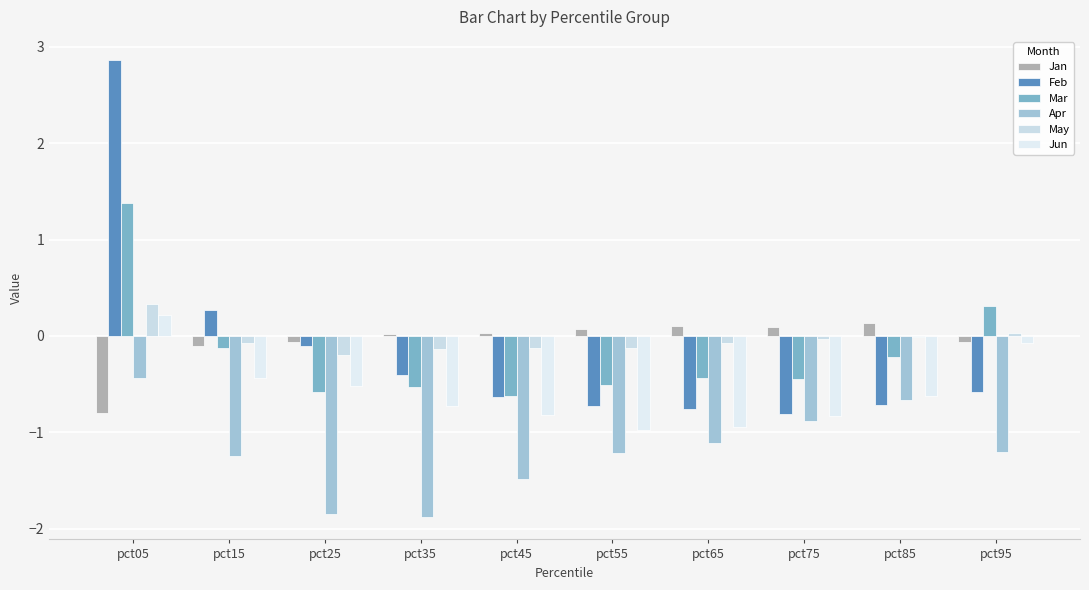

How many distinct data groups are displayed?

6